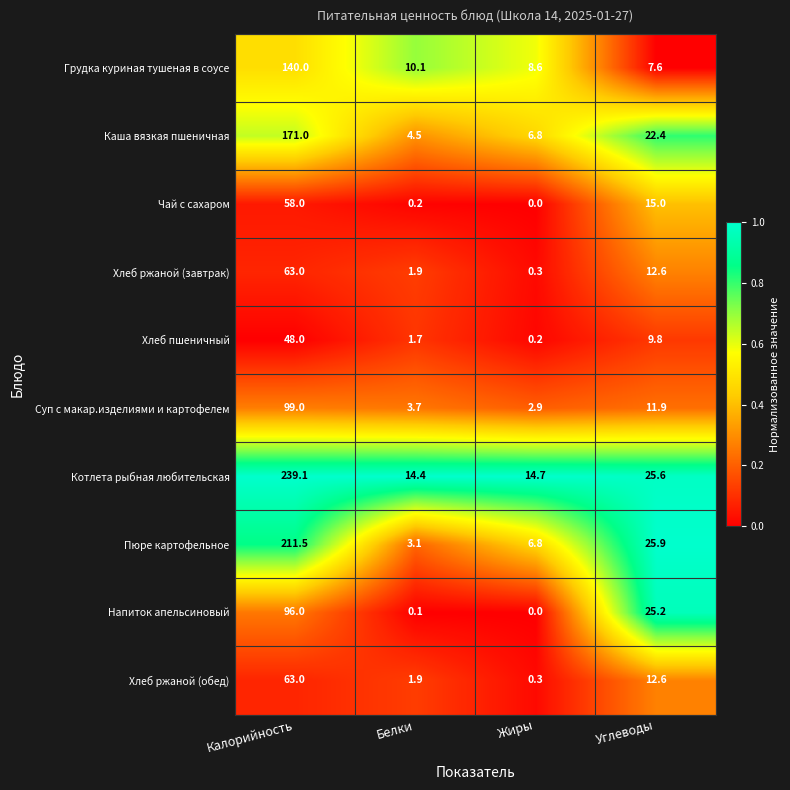

At which label does Хлеб пшеничный first exceed 9?

Калорийность